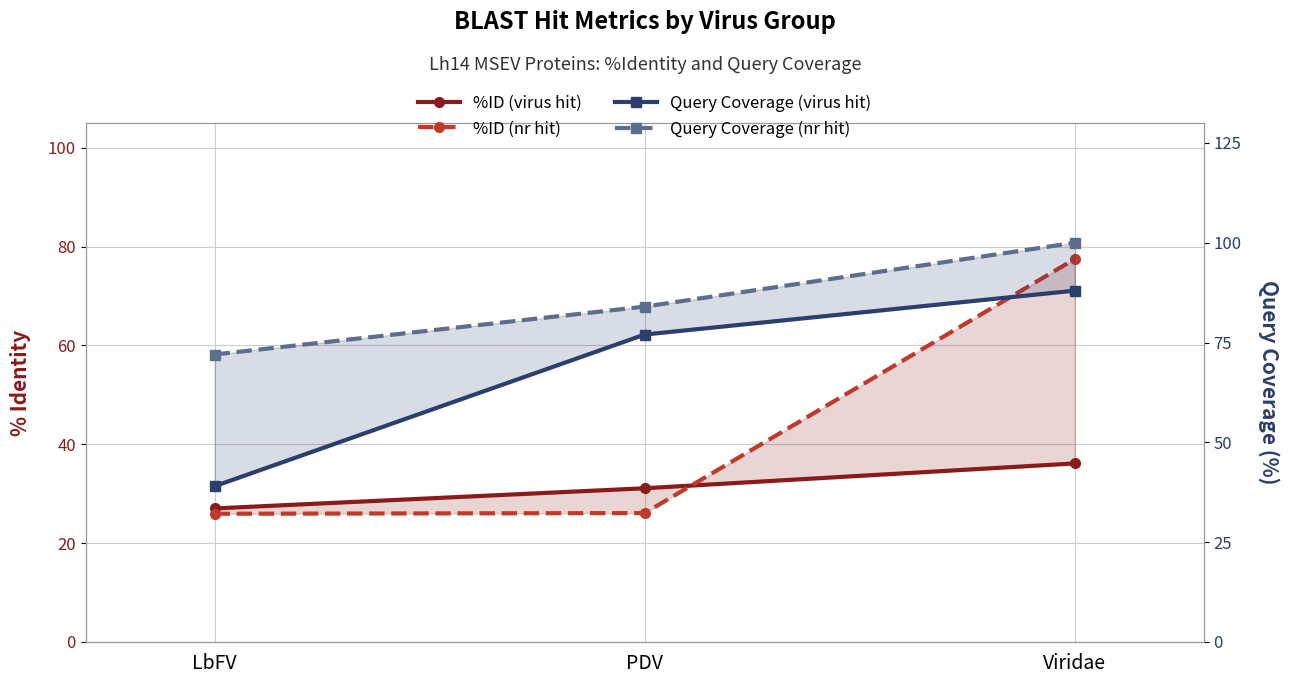

Rank the series by their average value, from highest to lowest.

Query Coverage (nr hit), Query Coverage (virus hit), %ID (nr hit), %ID (virus hit)